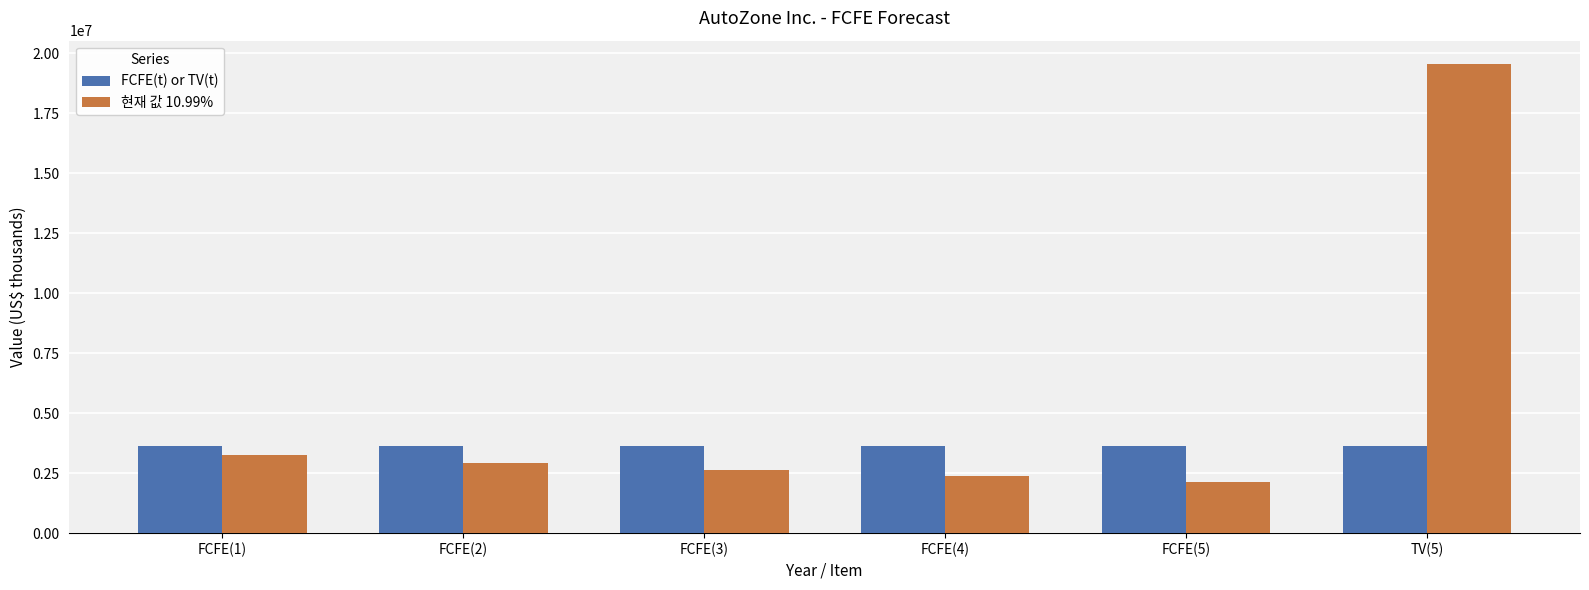

What is the greatest value displayed?

19546283